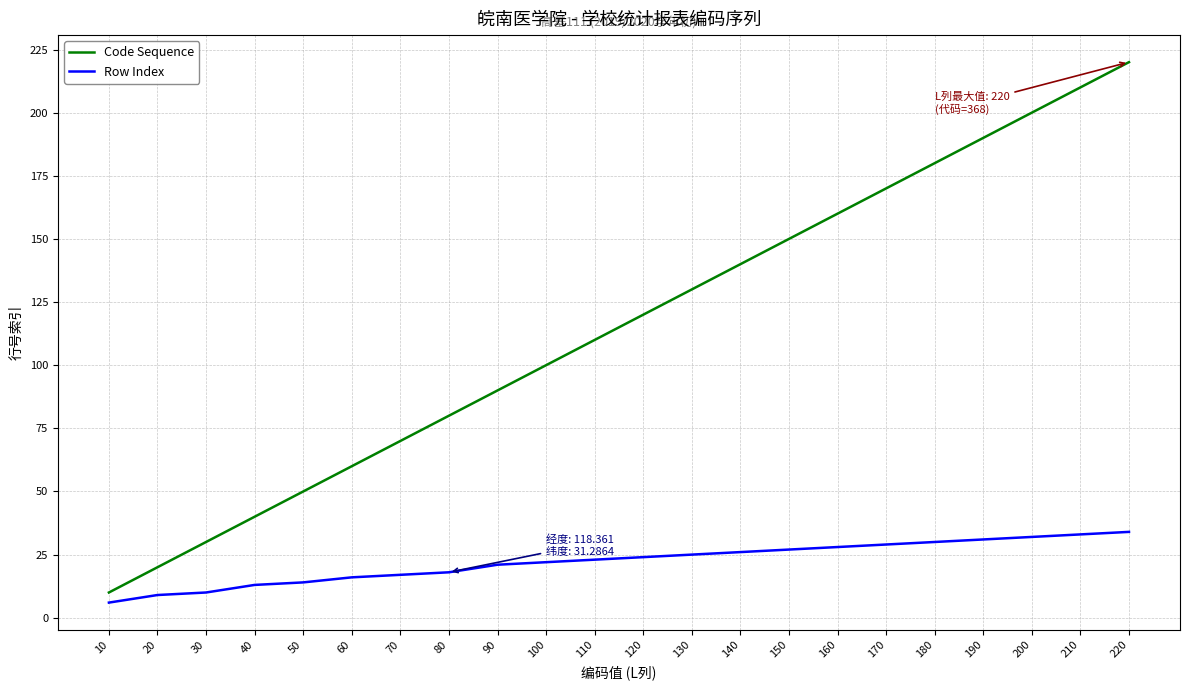

What is the difference between the maximum and second lowest values in the Row Index series?

25